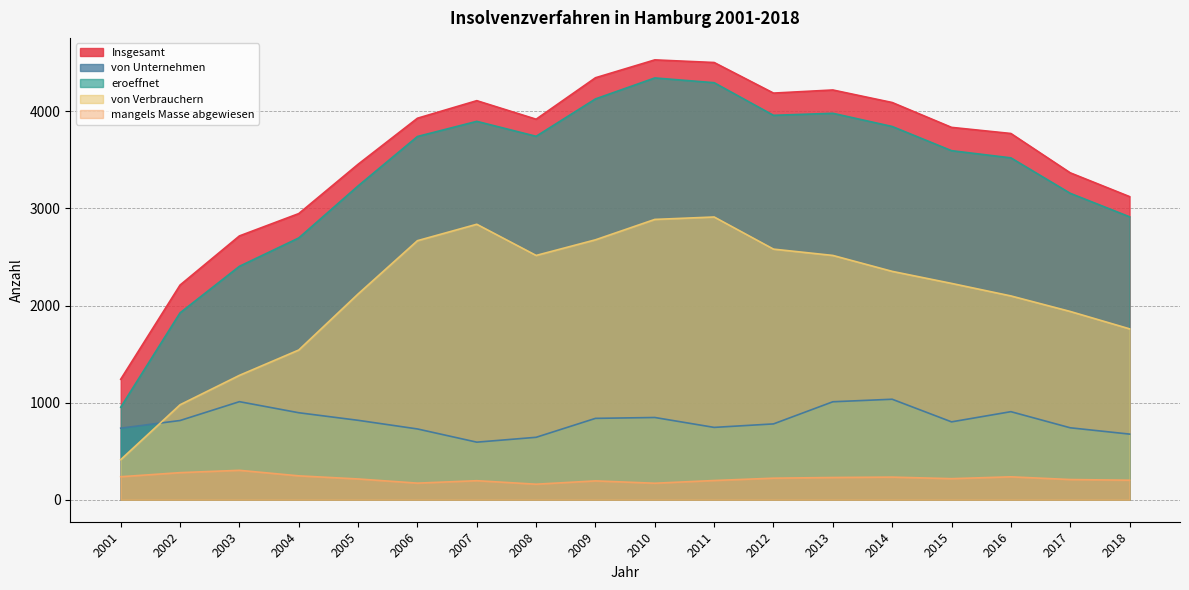

At which category is the sum across all series the highest?

2010